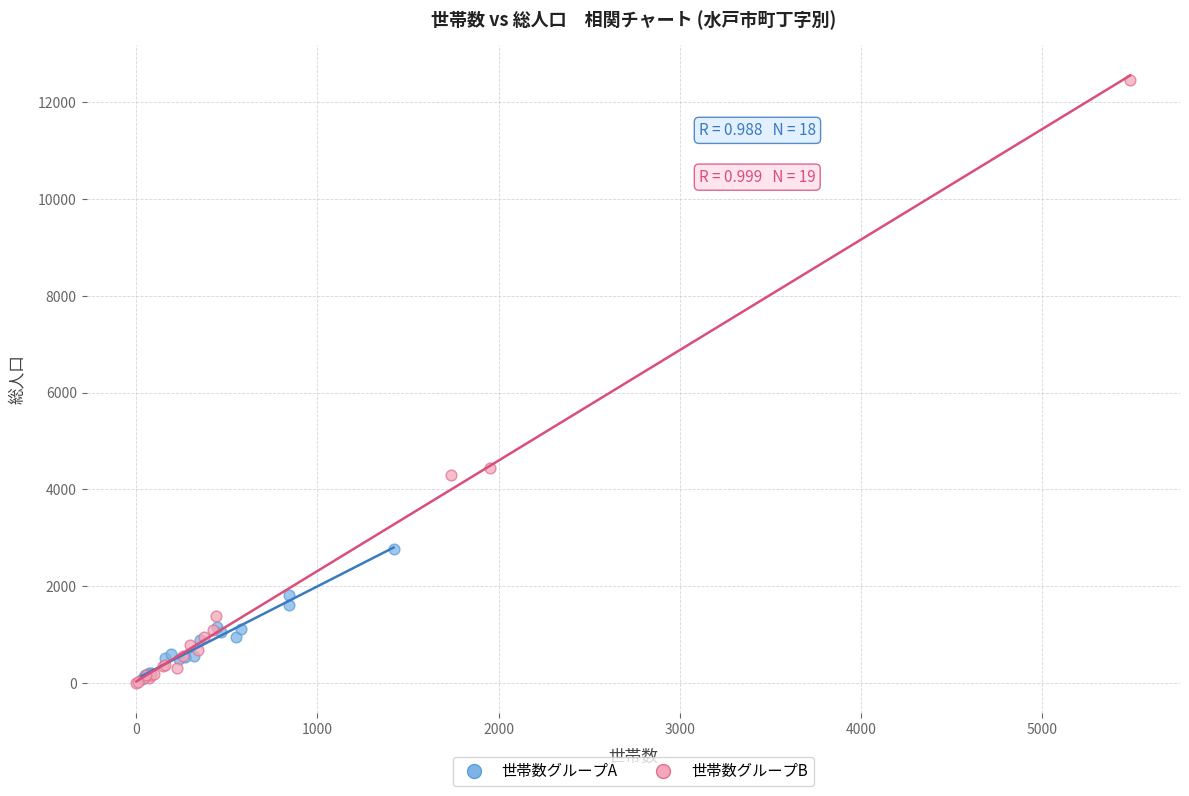

Which series has the widest spread of Y values?

世帯数グループB